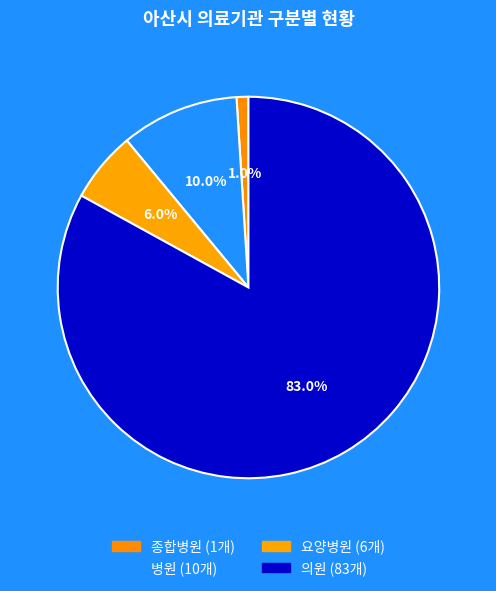

How many slices are in this pie chart?

4